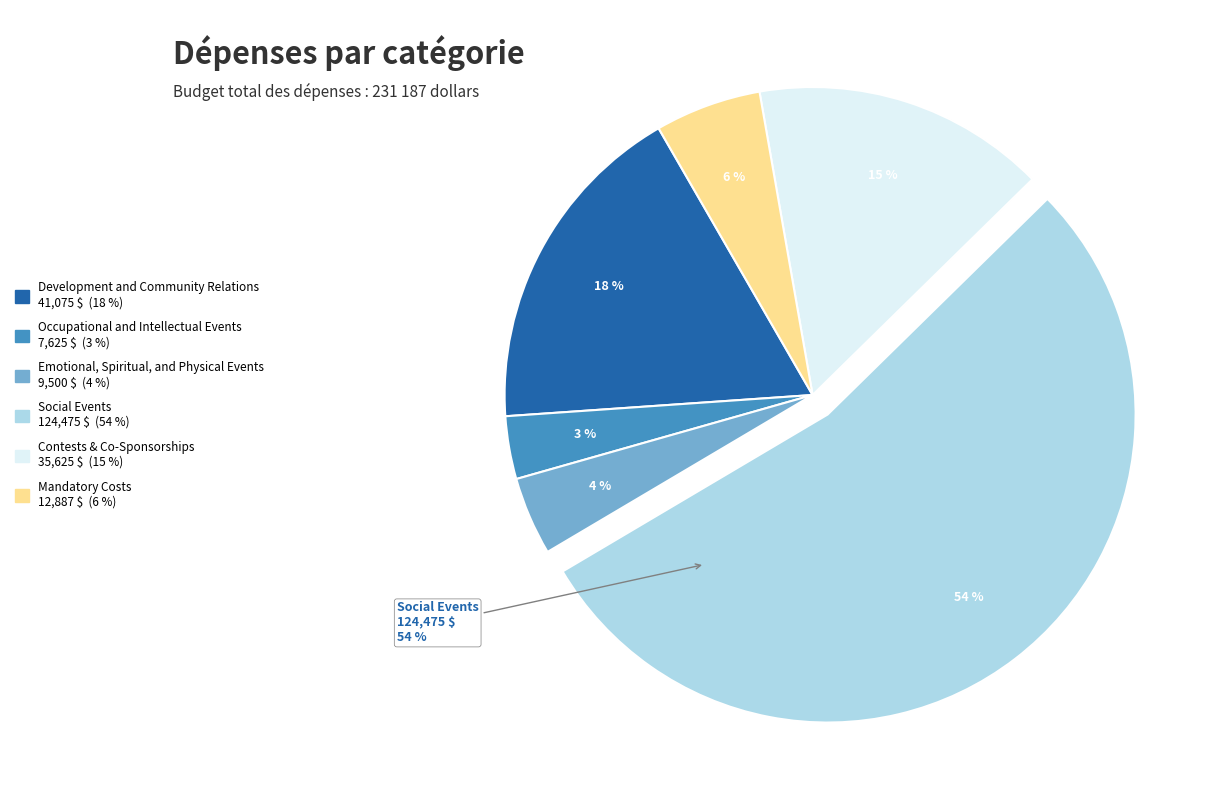

Does Mandatory Costs account for over 50% of the chart?

No